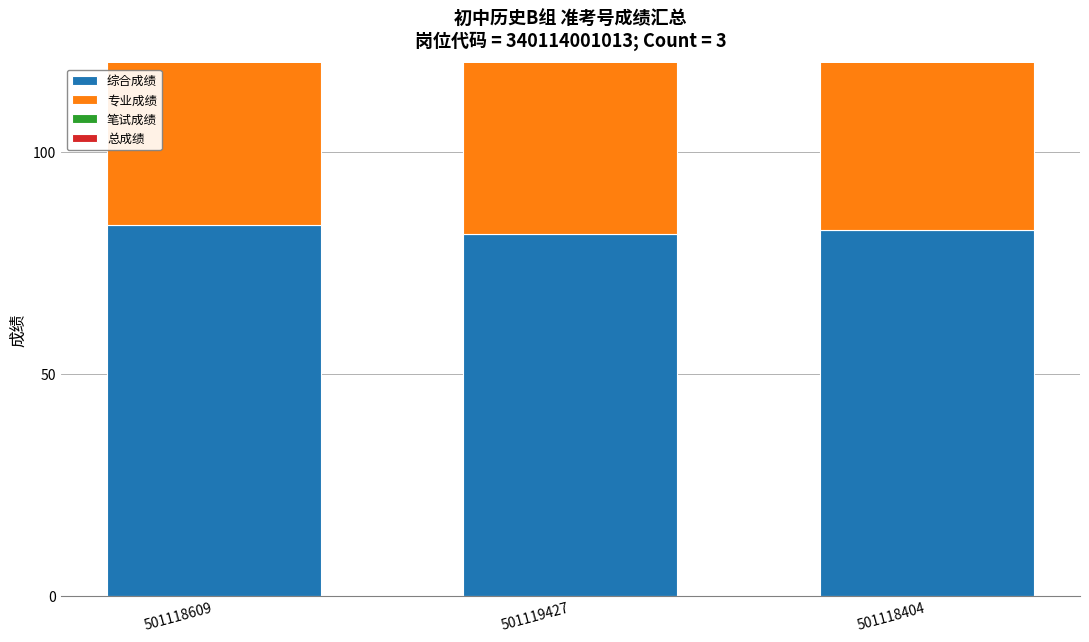

What is the label of the 1st bar from the left?

501118609